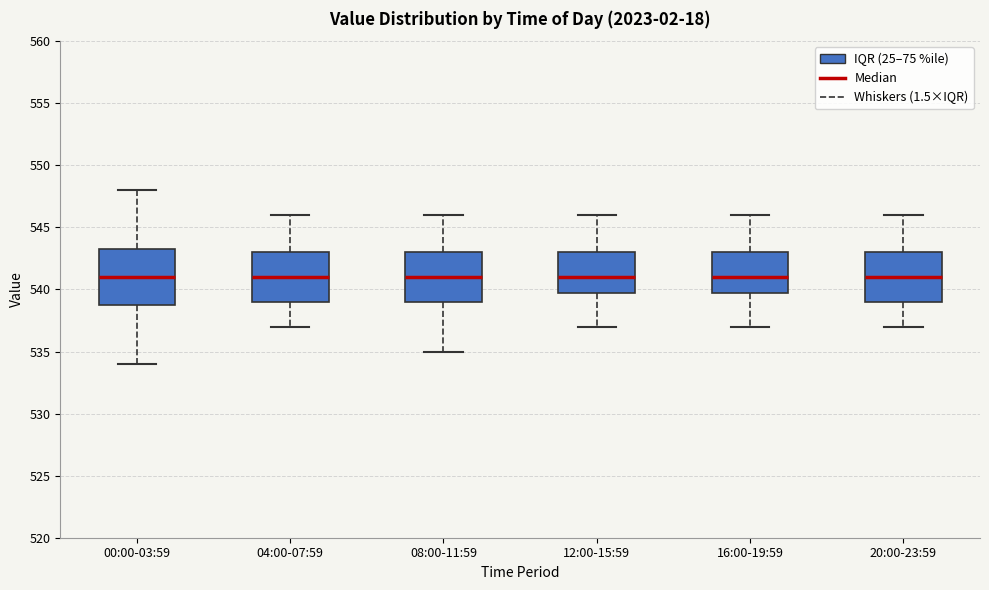

Which box is the tallest, from its lower edge to its upper edge?

00:00-03:59